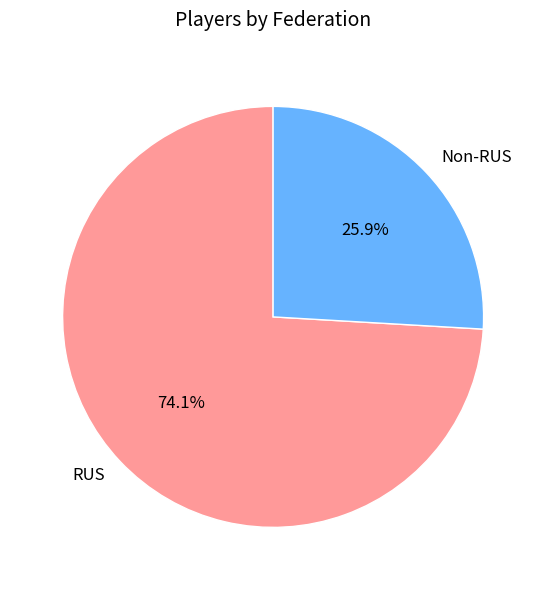

Rank the categories by value from highest to lowest.

RUS, Non-RUS